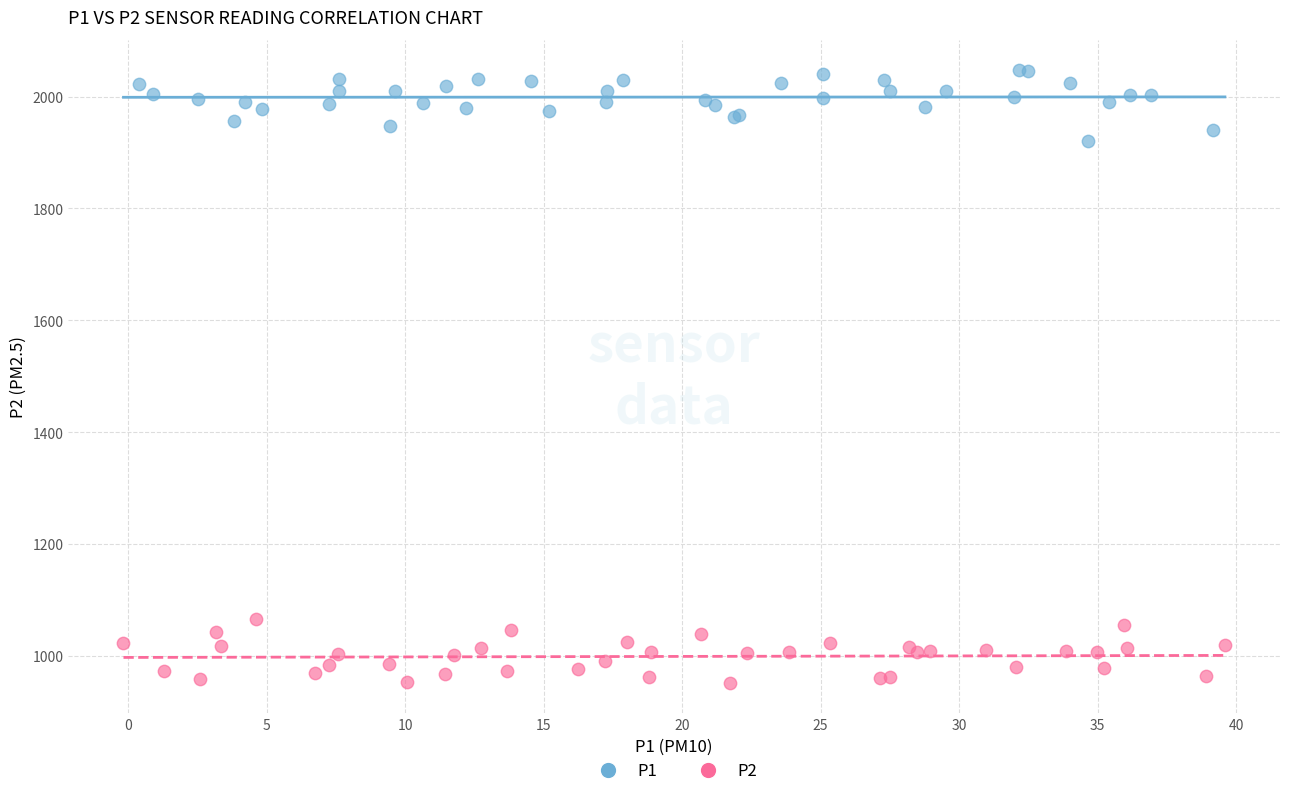

Which series has the widest spread of Y values?

P1